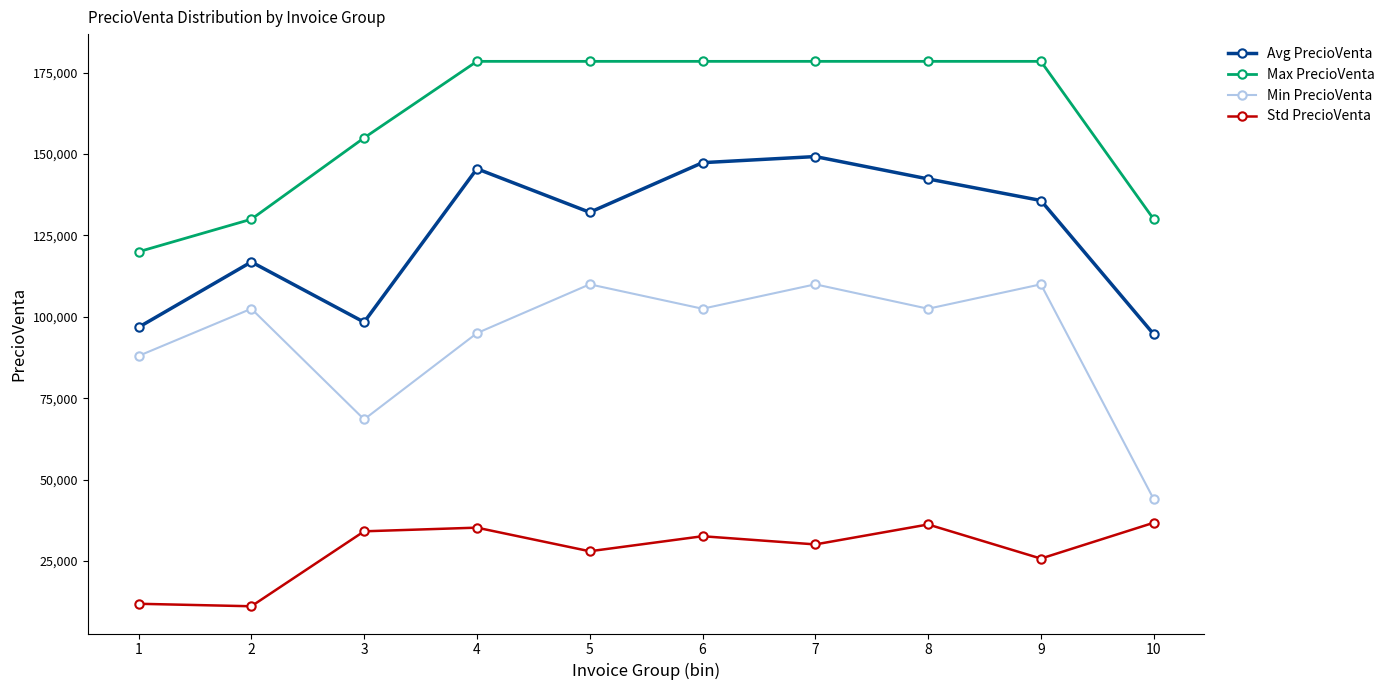

Which series has the widest spread of values?

Min PrecioVenta